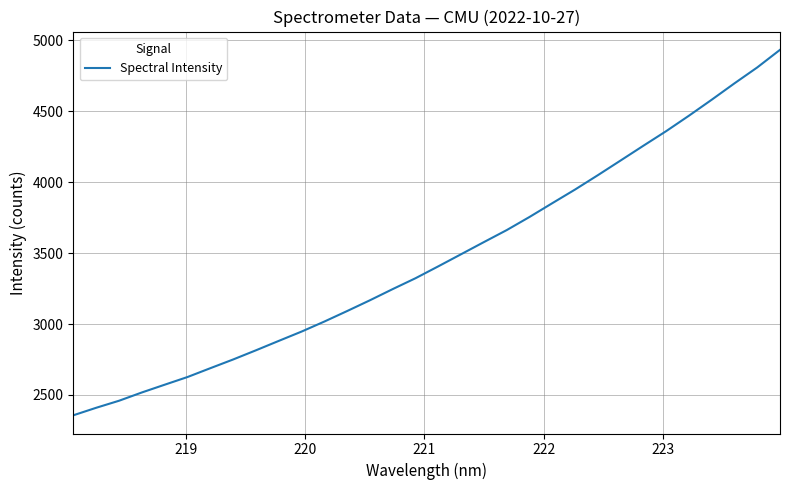

How many categories are shown in the chart?

32